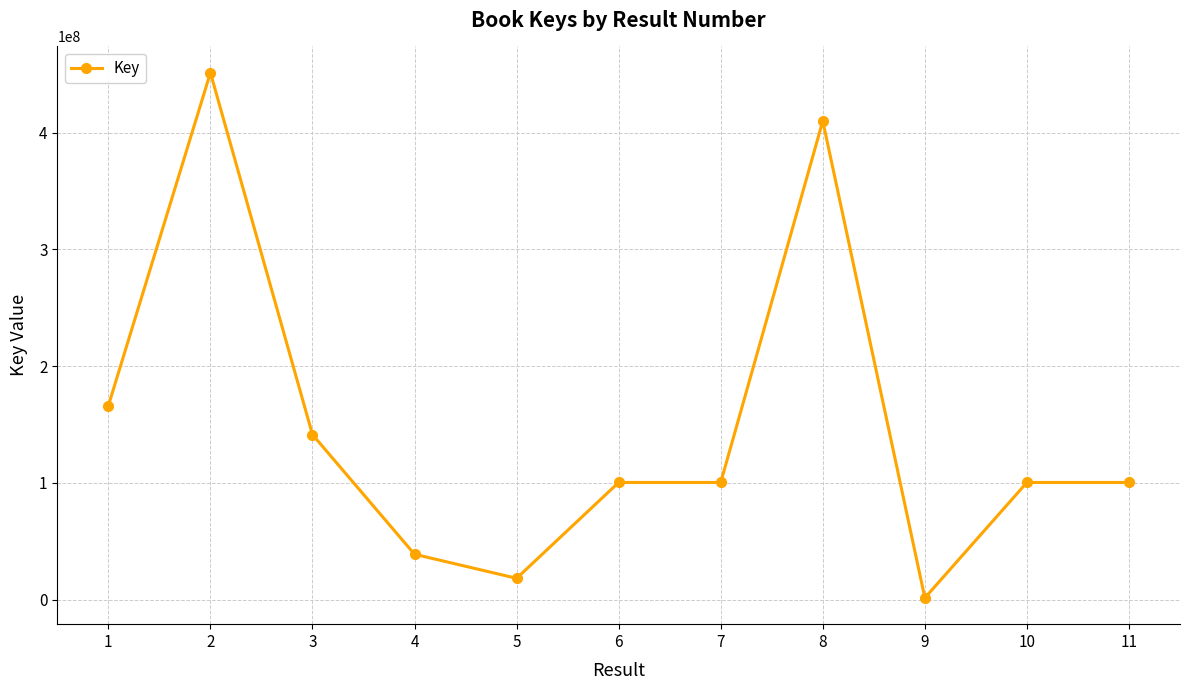

Count the number of data series in this chart.

1